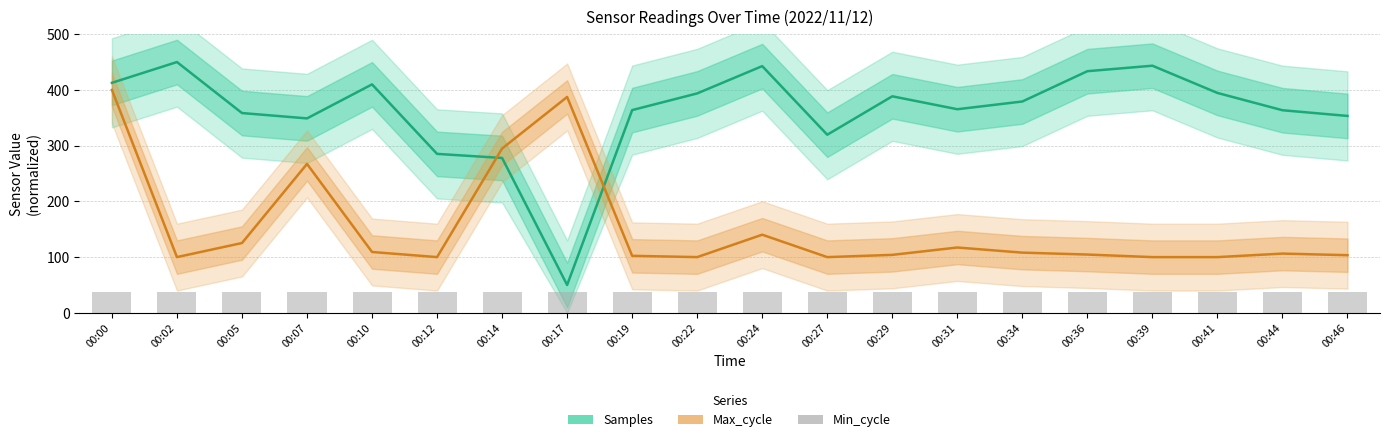

What is the difference between the maximum and second lowest values in the Max_cycle series?

300.0